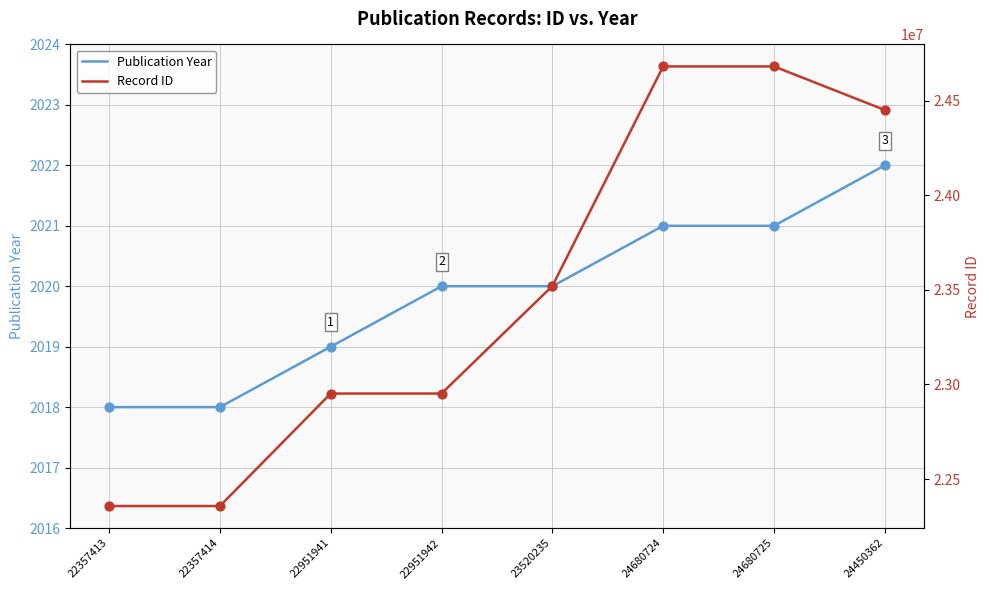

At which category is the sum across all series the highest?

24680725